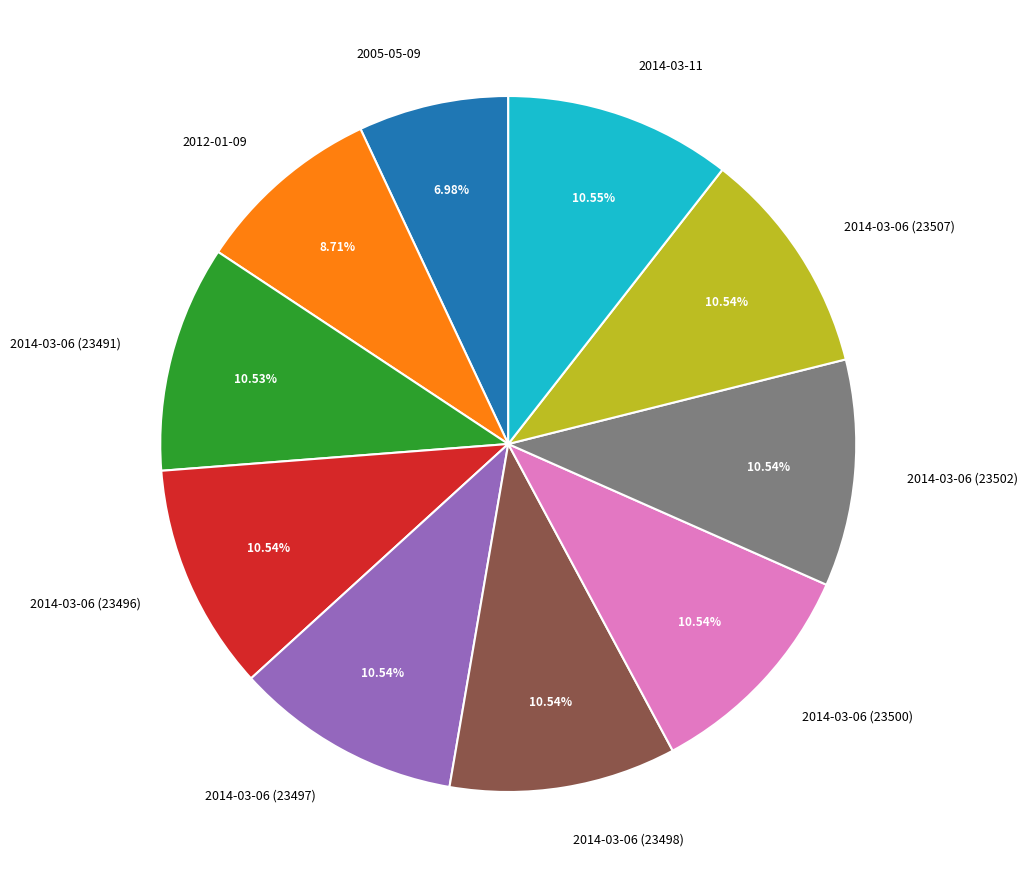

Which has a higher value, 2014-03-06 (23507) or 2012-01-09?

2014-03-06 (23507)